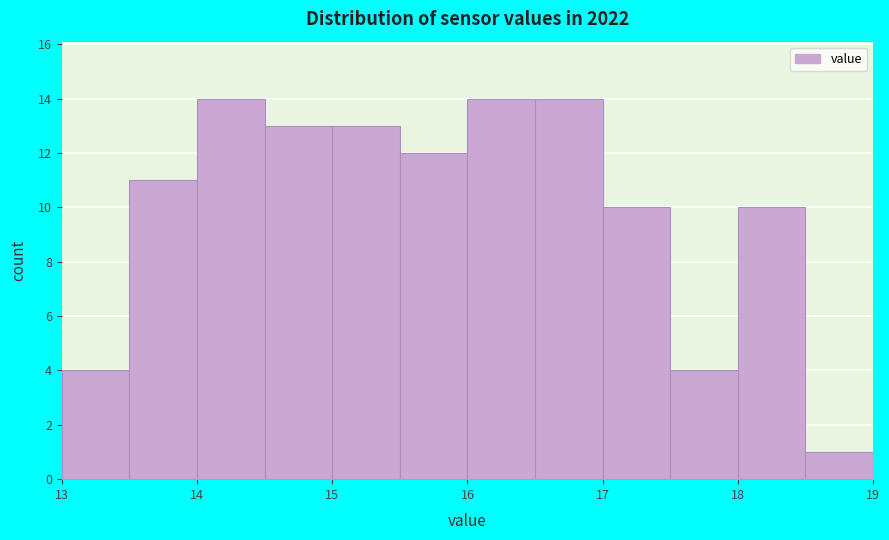

What is the height of the bar covering 16.0 to 16.5 on the x-axis? The values are not printed on the chart, so give them approximately, as read against the axis.

14